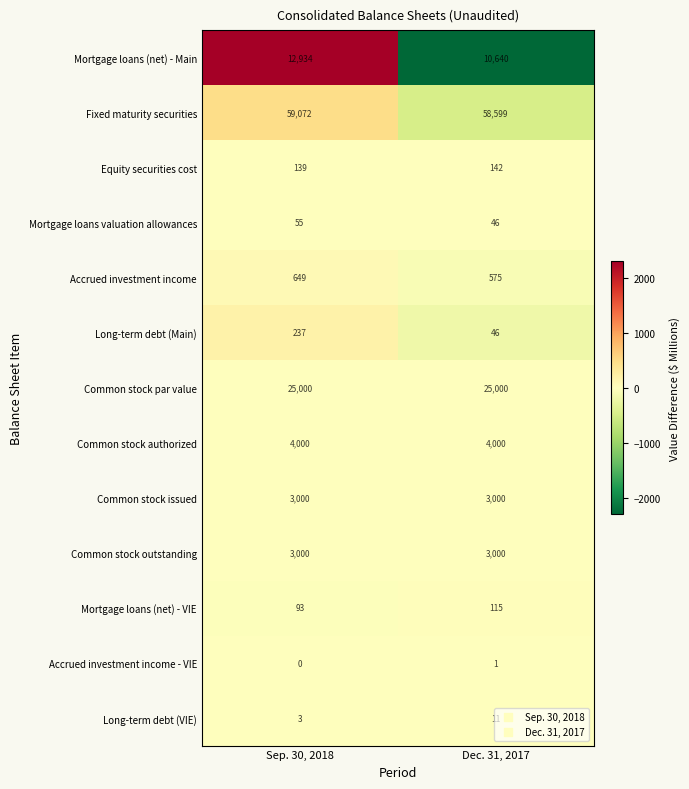

What is the spread (max minus min) of values at Sep. 30, 2018?

59072